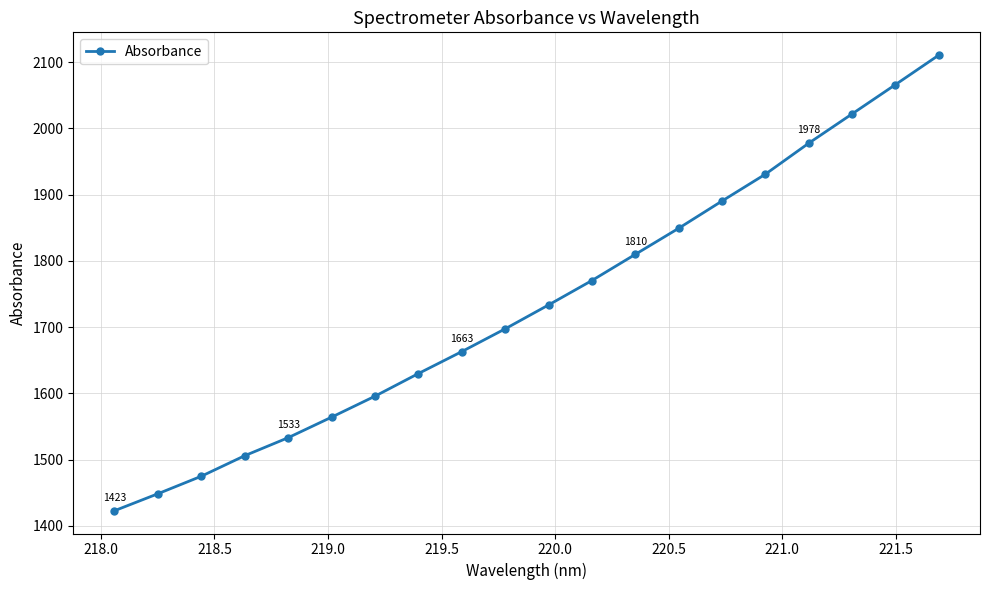

What is the value of the 17th point from the left?

1977.7